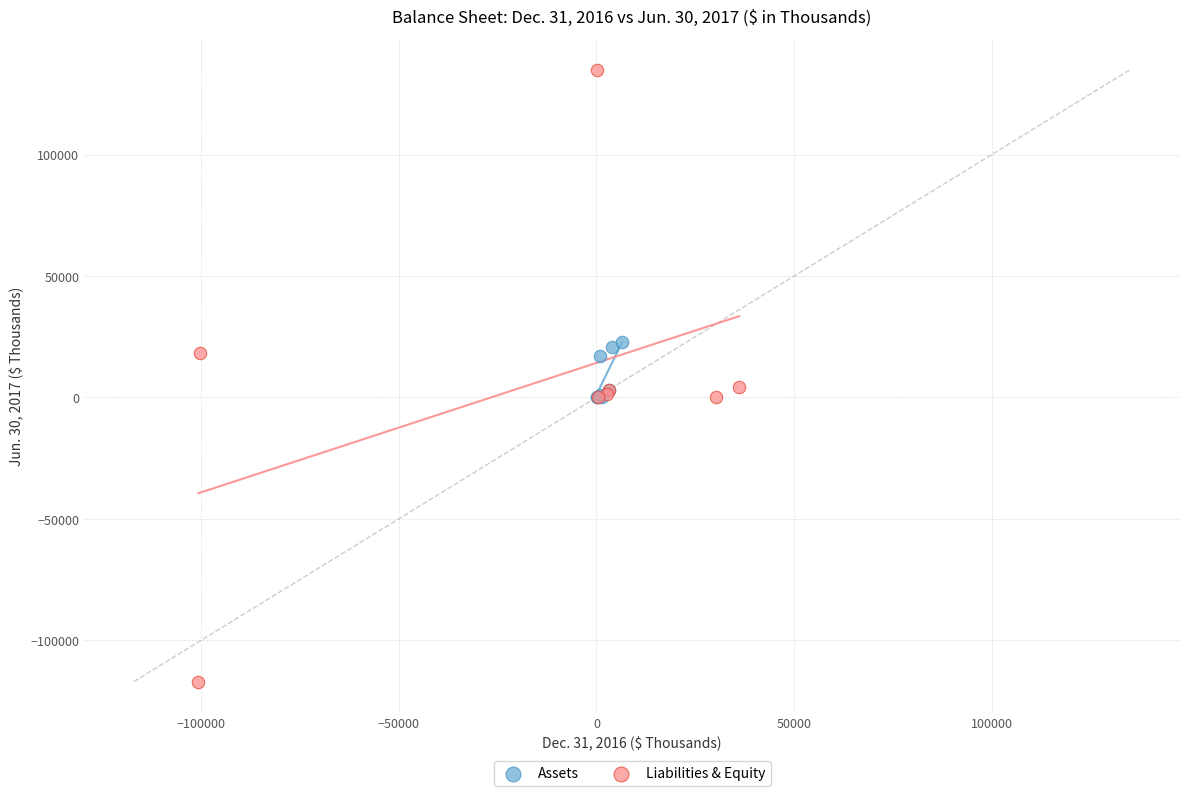

Which series reaches the maximum Y coordinate?

Liabilities & Equity